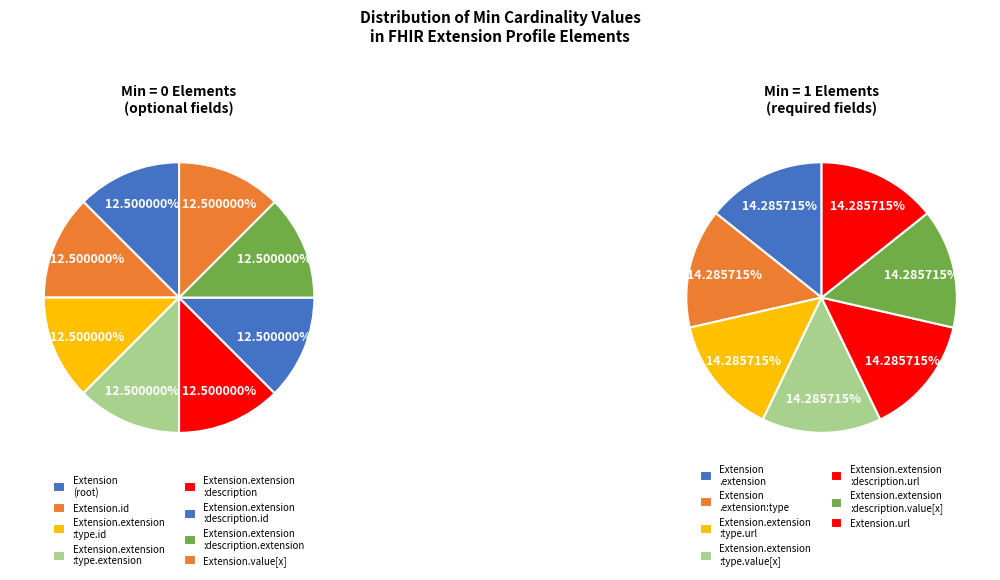

Is there any slice that represents more than half of the pie?

No